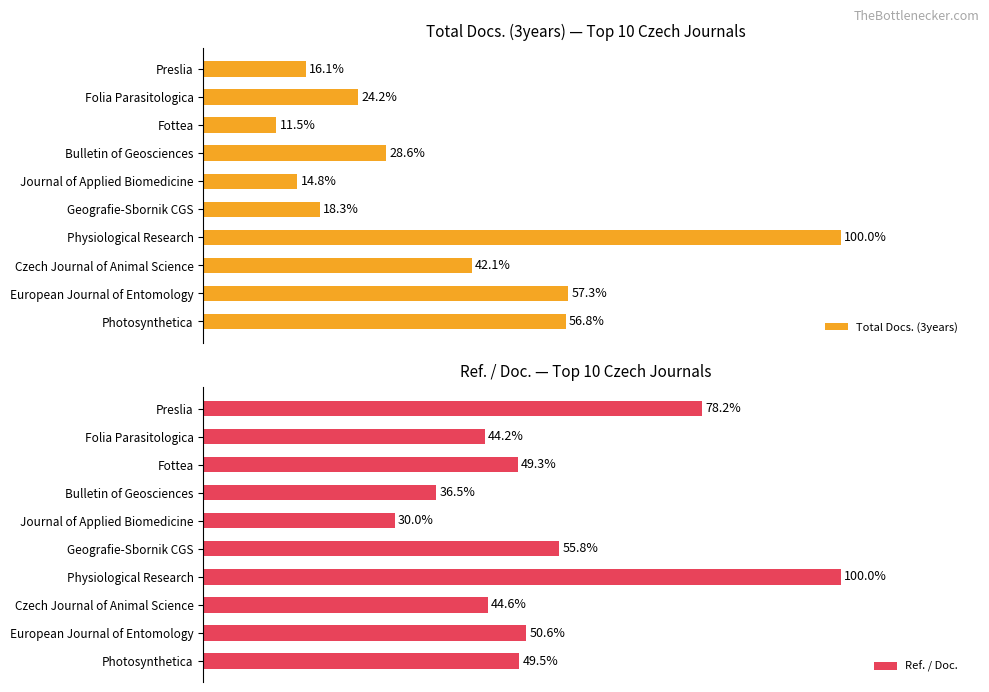

At which label is Total Docs. (3years) closest to 55?

Photosynthetica